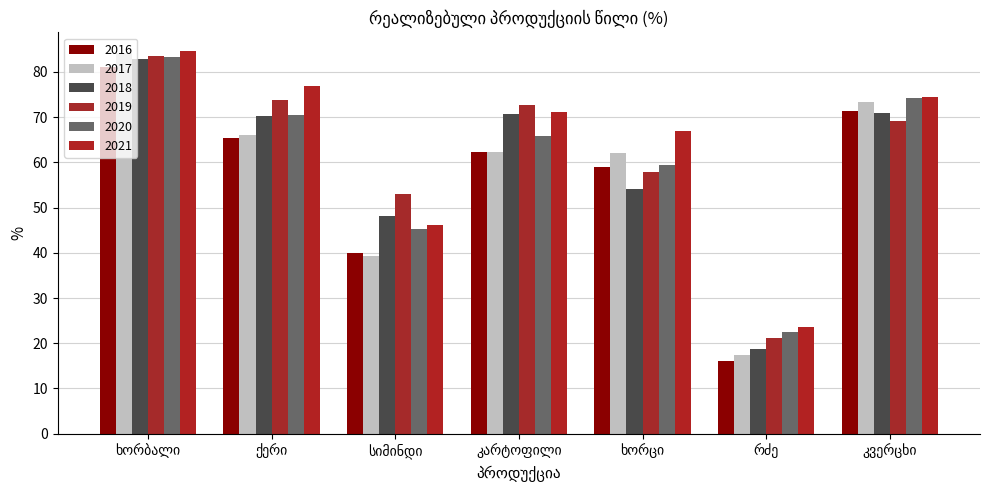

What is the difference between the second highest and second lowest values in the 2019 series?

20.8